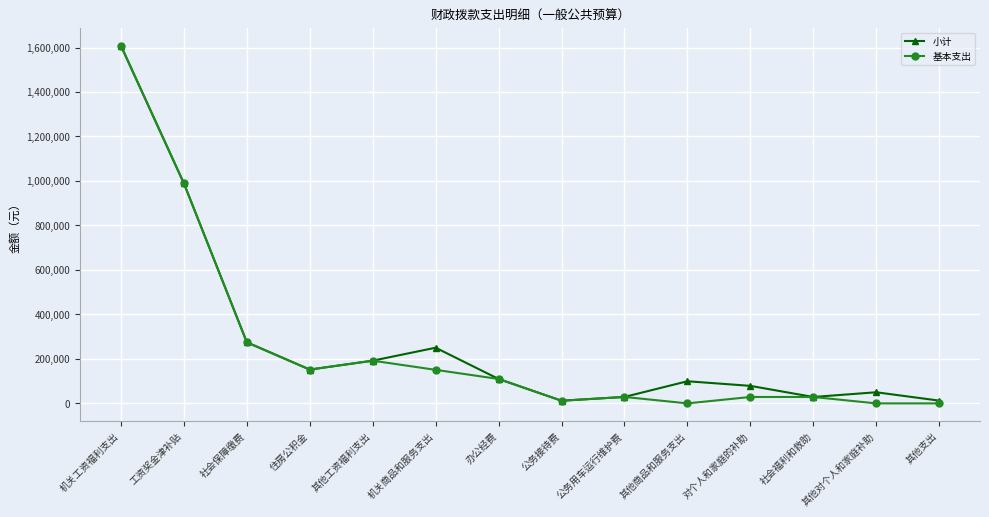

Is the value of 小计 at 其他支出 greater than the value of 基本支出 at 机关商品和服务支出?

No